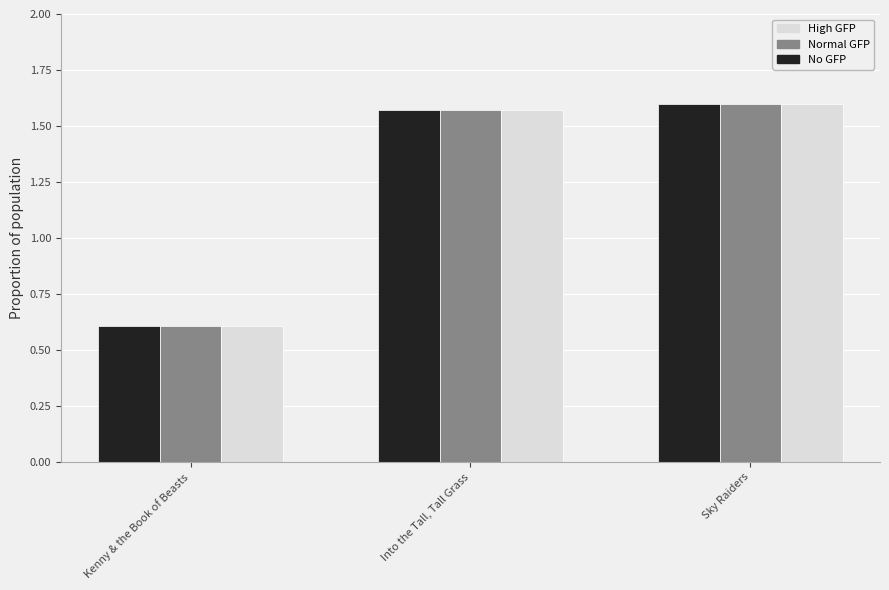

What is the total value across all series at Into the Tall, Tall Grass?

4.7